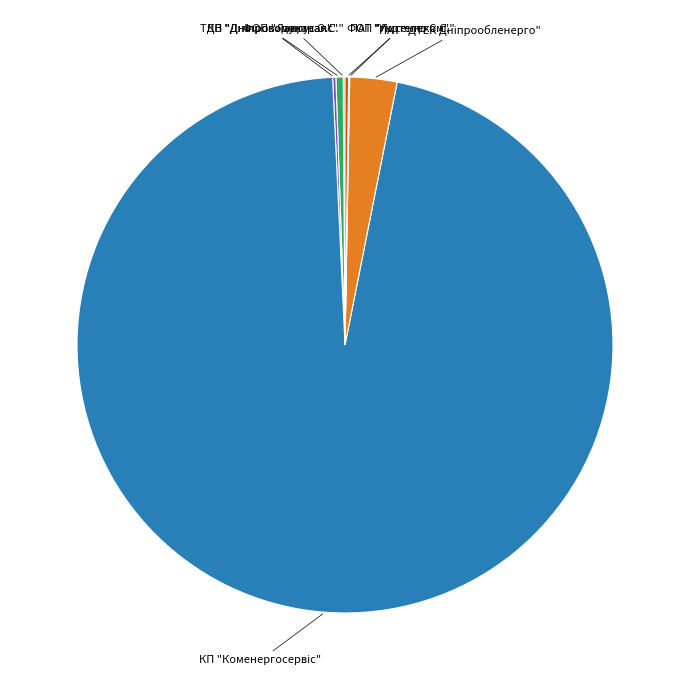

Is there a majority slice in this chart?

Yes